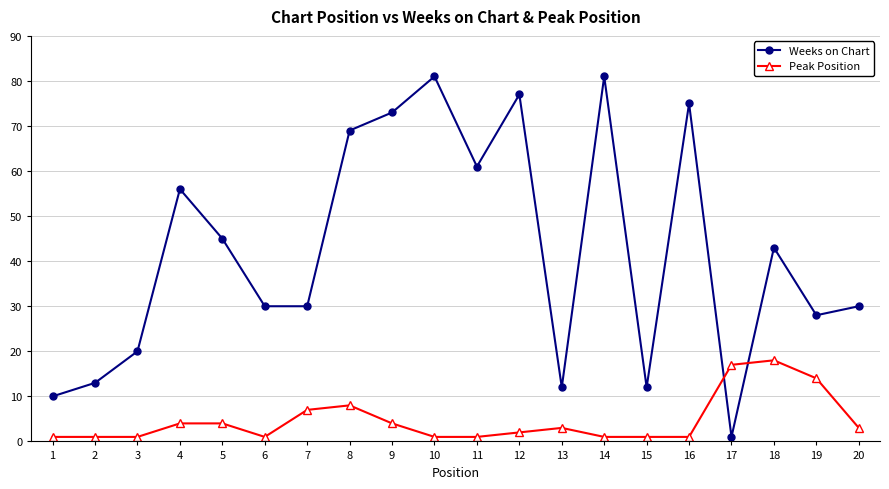

Count the number of data series in this chart.

2